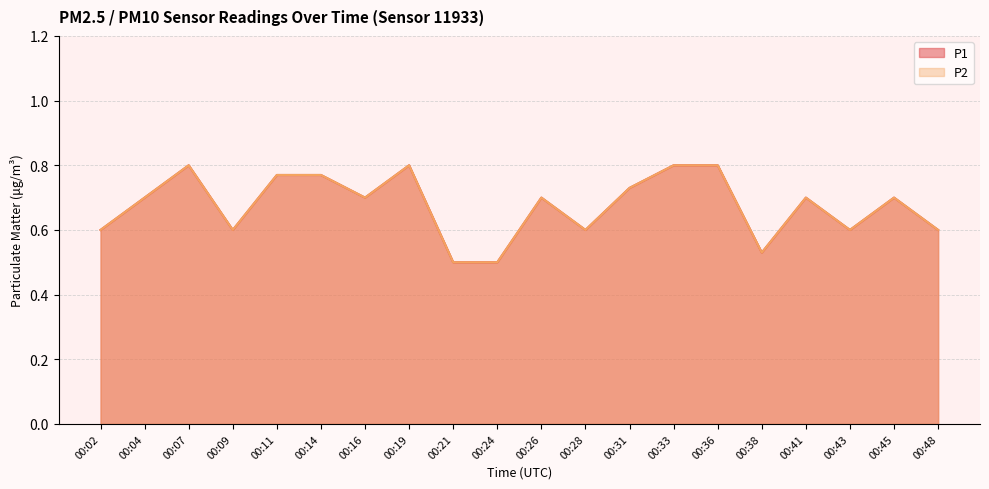

True or false: P1 and P2 cross at least once.

False